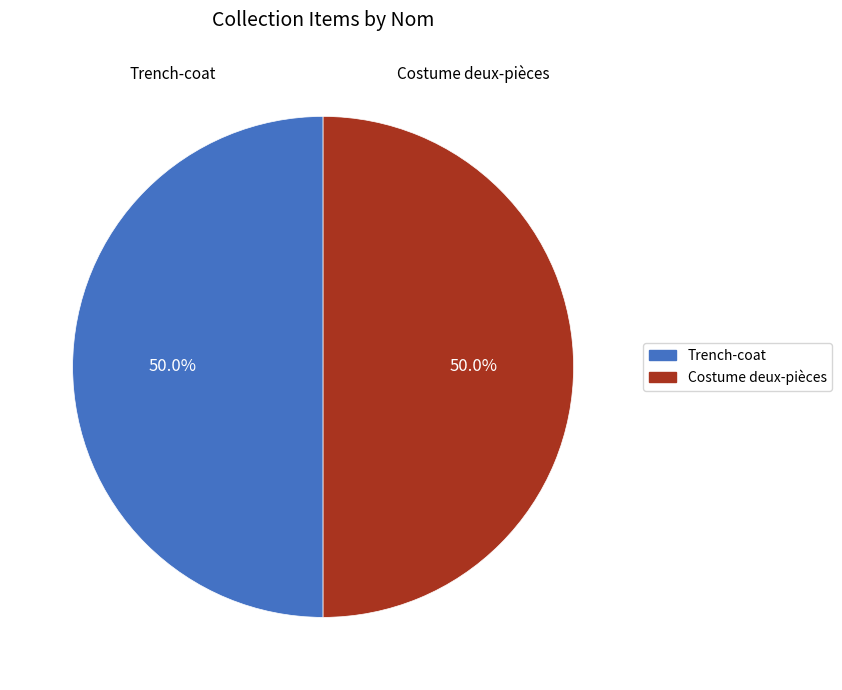

What is the total percentage of Trench-coat and Costume deux-pièces?

100.0%